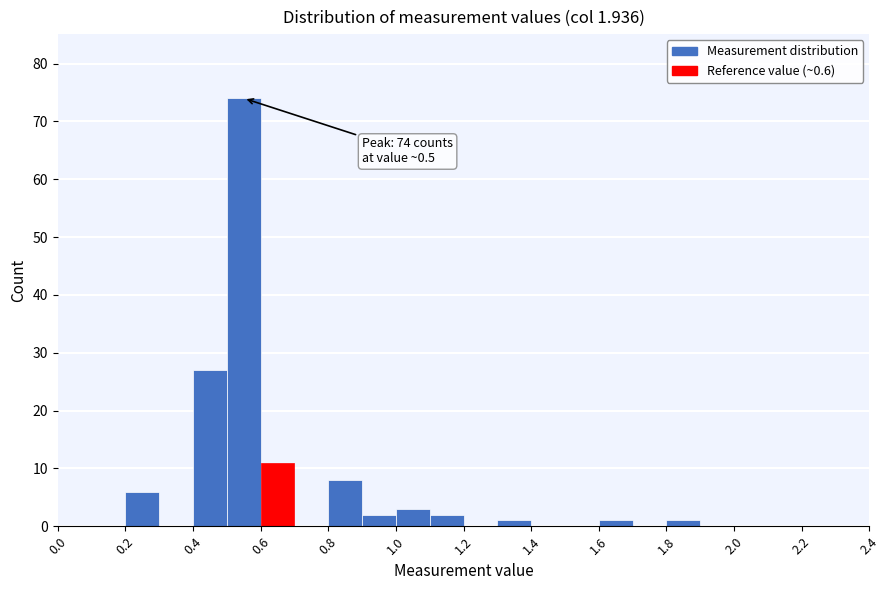

Over which range of the x-axis is the bar tallest?

0.5 to 0.6